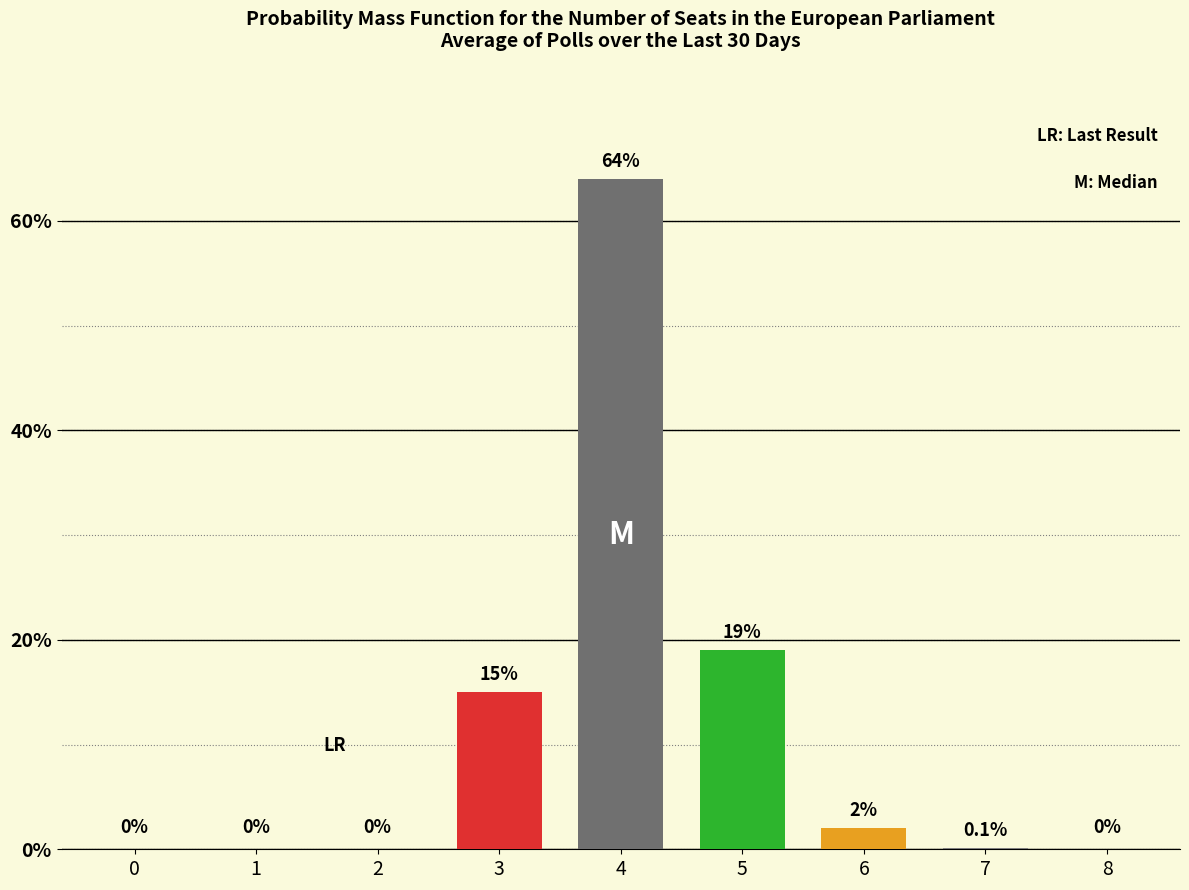

Reading right to left, what are all the values shown in this chart?

0.0	0.1	2.0	19.0	64.0	15.0	0.0	0.0	0.0